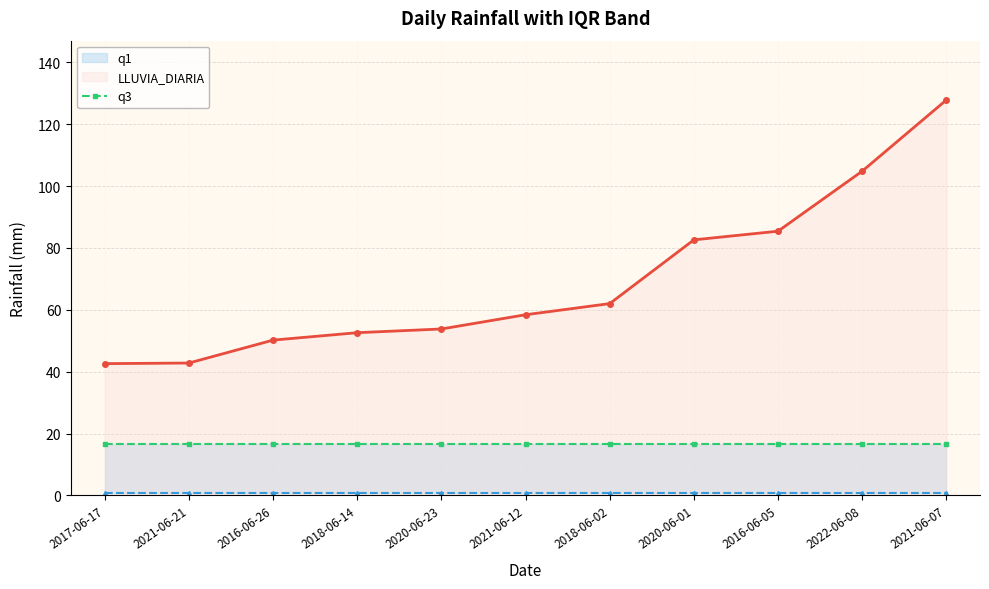

What is the value of the LLUVIA_DIARIA point at the 9th from the left?

85.4